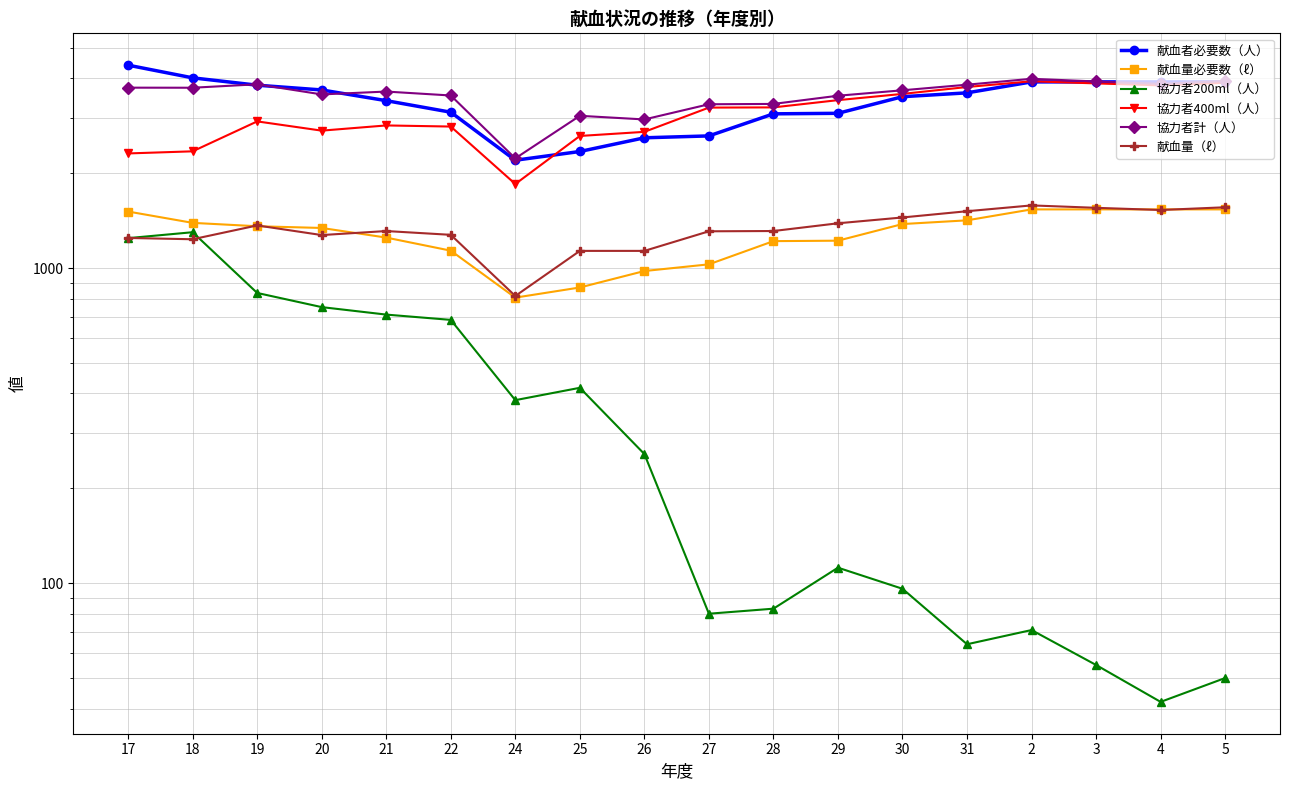

What are all the series names shown in the legend?

献血者必要数（人）, 献血量必要数（ℓ）, 協力者200ml（人）, 協力者400ml（人）, 協力者計（人）, 献血量（ℓ）